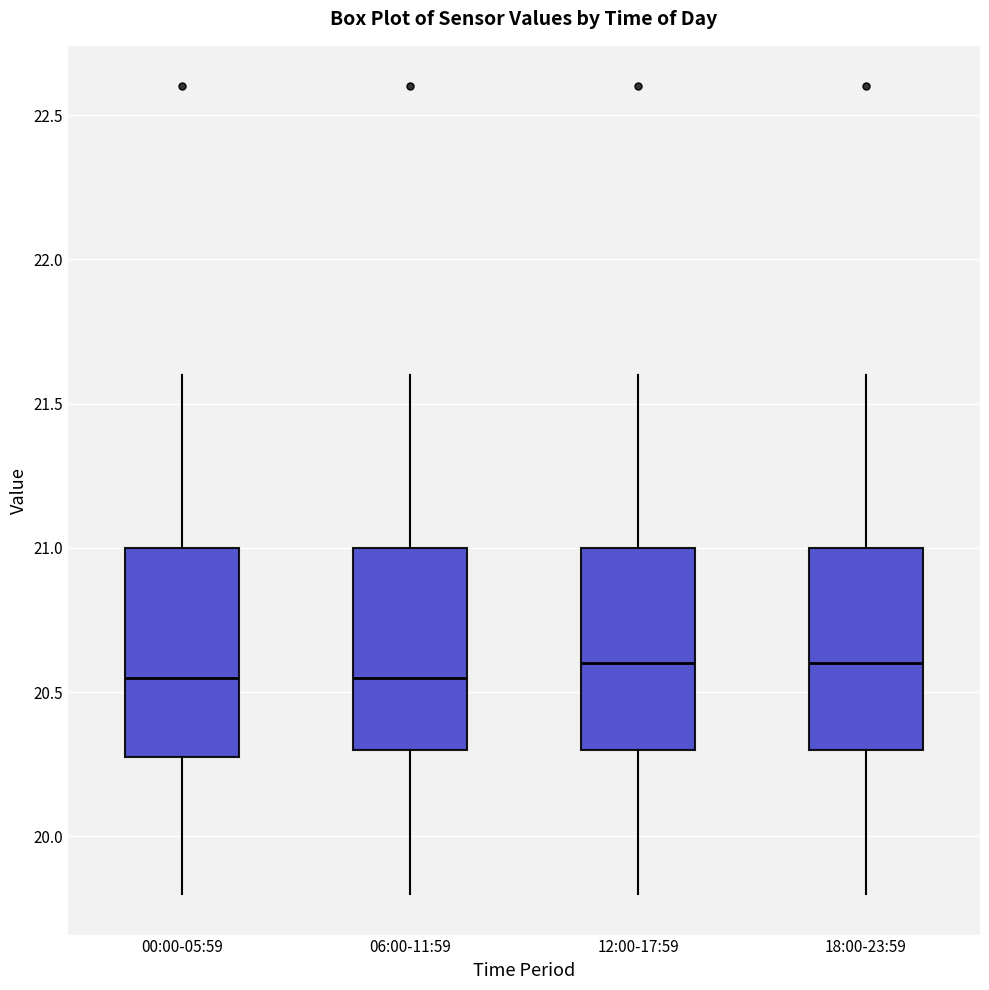

Reading left to right, transcribe this box plot: for each box, give where its median line is, the range the box spans, and where its two whiskers end, as read against the y-axis. The values are not printed on the chart, so give them approximately, as read against the axis.

00:00-05:59: median 20.55, box 20.30 to 21.00, whiskers 19.80 to 21.60
06:00-11:59: median 20.55, box 20.30 to 21.00, whiskers 19.80 to 21.60
12:00-17:59: median 20.60, box 20.30 to 21.00, whiskers 19.80 to 21.60
18:00-23:59: median 20.60, box 20.30 to 21.00, whiskers 19.80 to 21.60